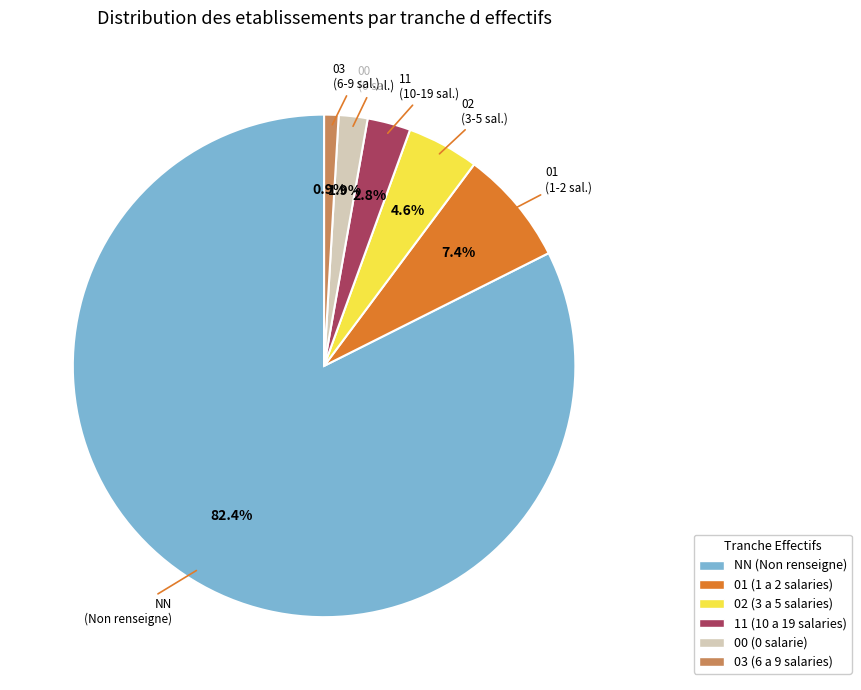

Does 02 account for over 50% of the chart?

No